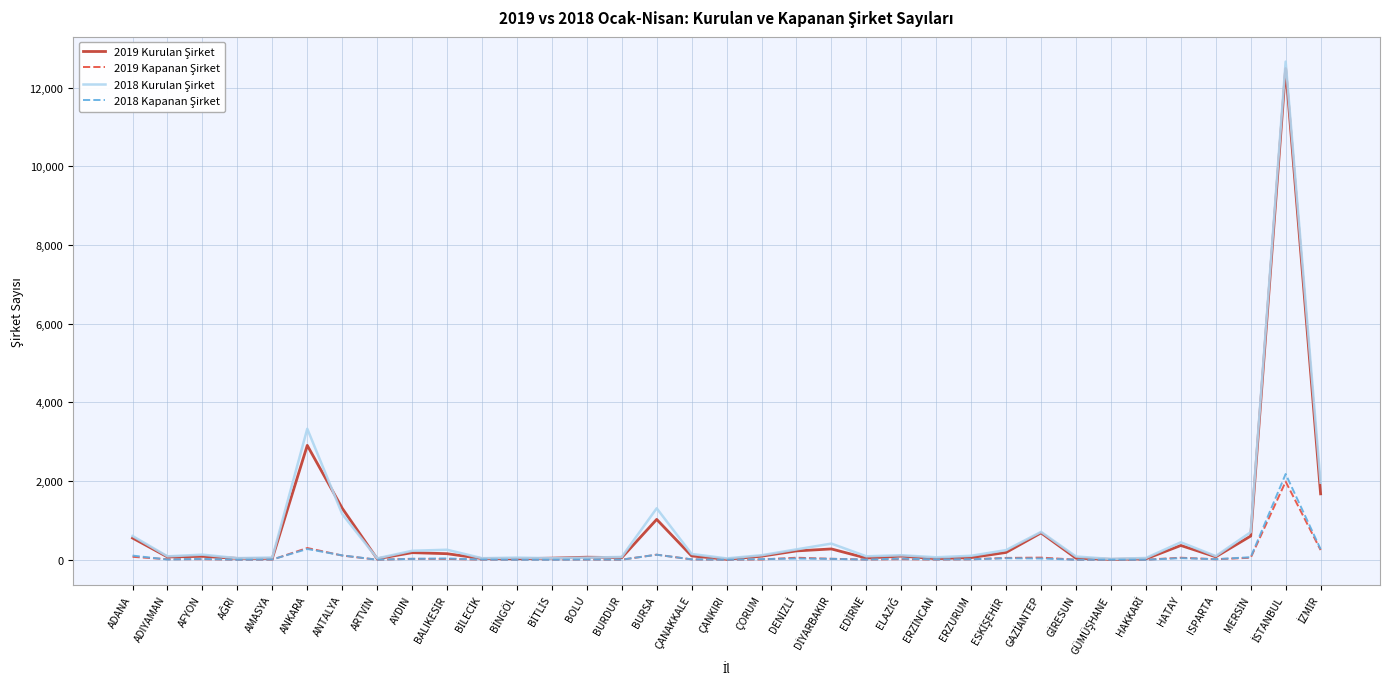

Does the chart have visible grid lines?

Yes